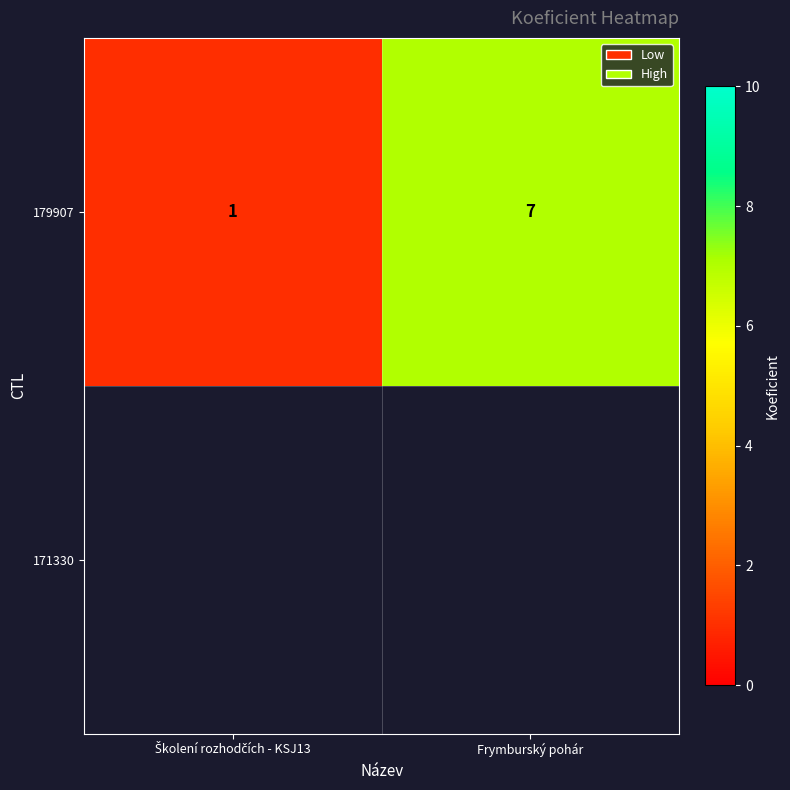

Which has a higher value, Frymburský pohár or Školení rozhodčích - KSJ13?

Frymburský pohár